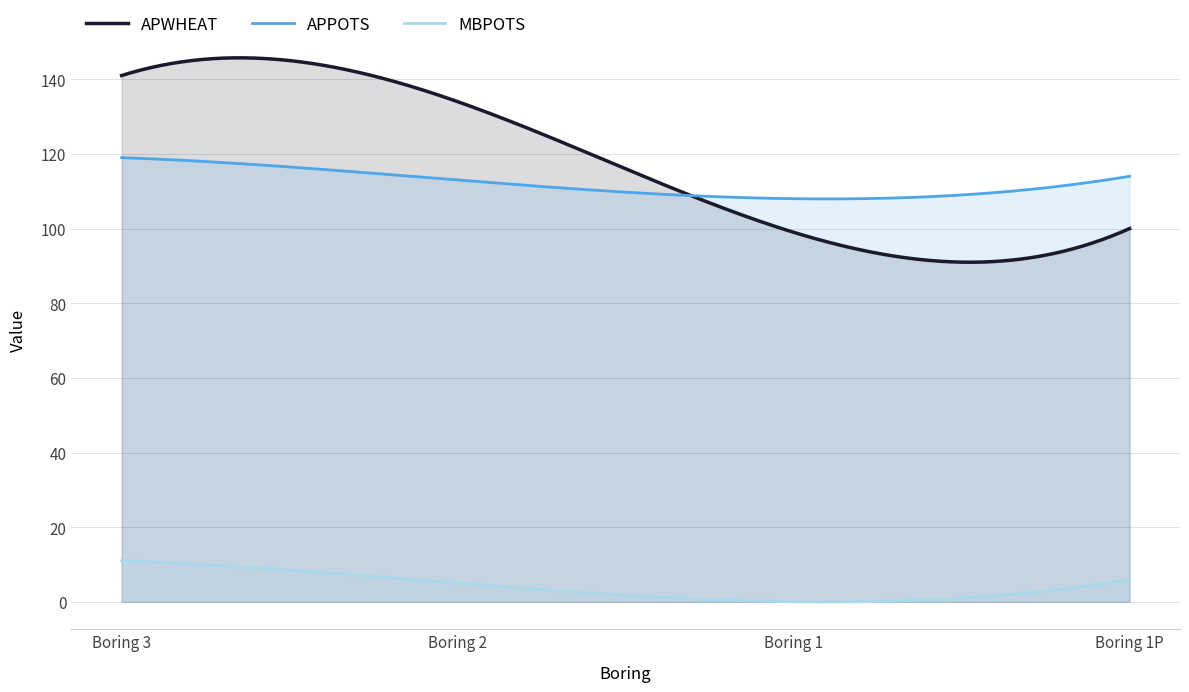

What is the sum of the MBPOTS values at Boring 3 and Boring 2?

16